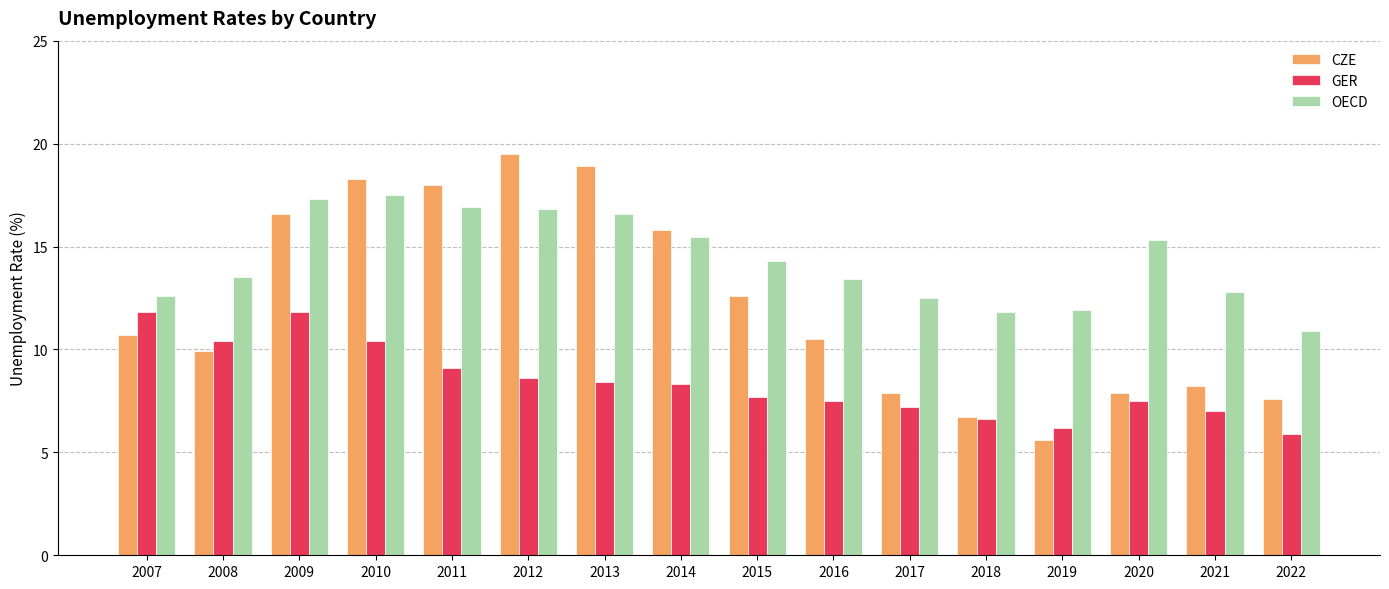

The CZE series shows 10.5 at 2016. True or false?

True